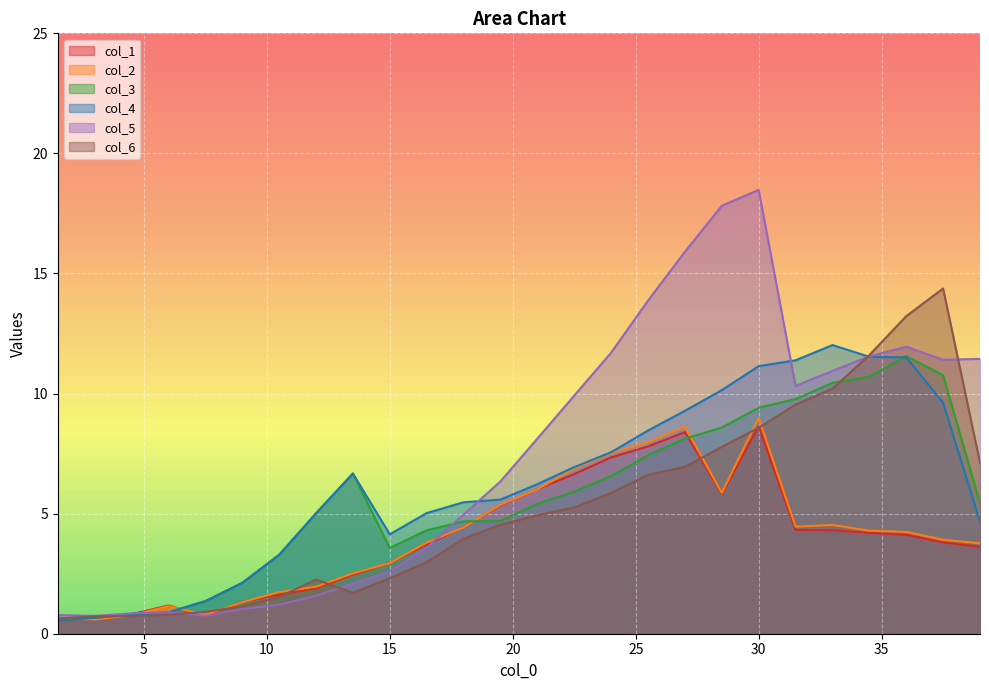

How many series are shown in this chart?

6